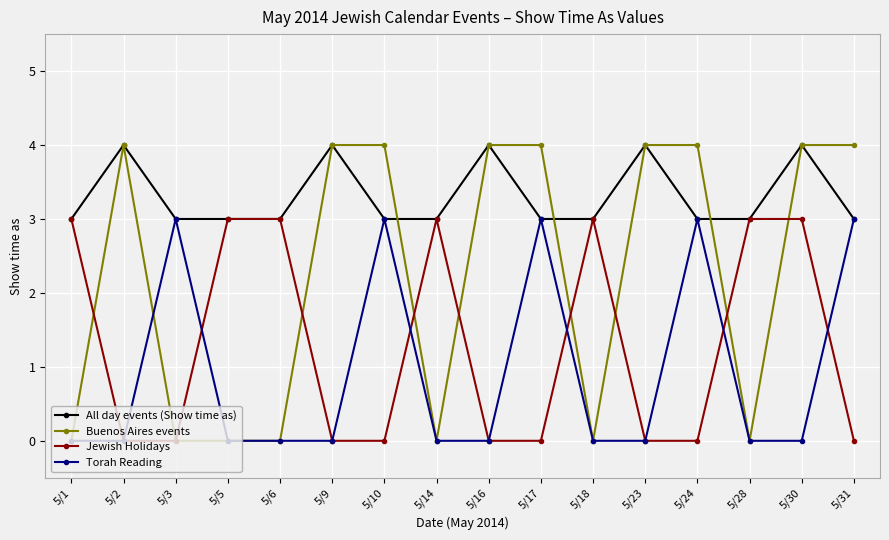

At how many categories does at least one series exceed 2?

16